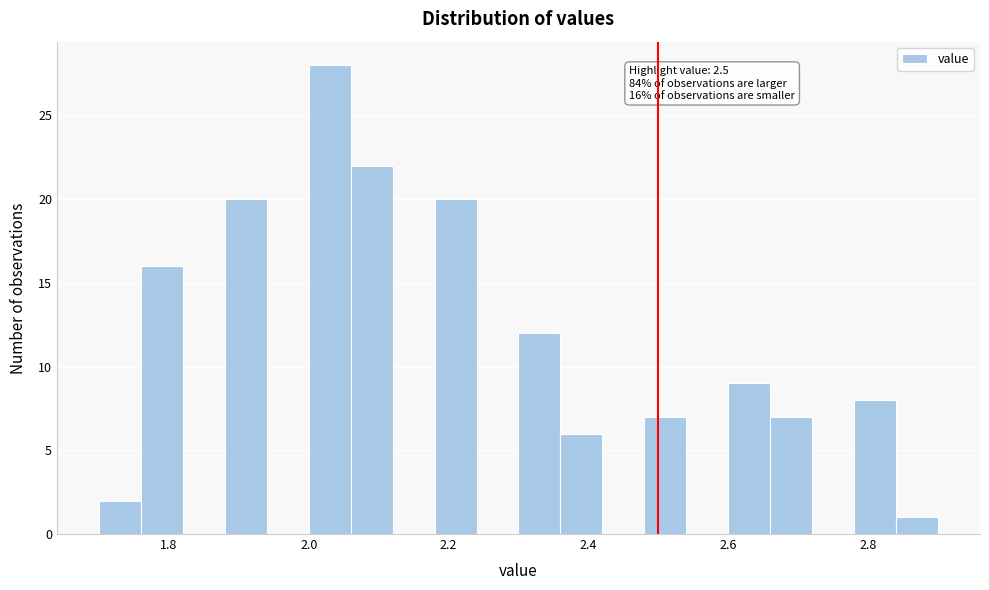

Around what value on the x-axis is the tallest bar? Give the approximate position of its centre, as read against the axis.

2.04